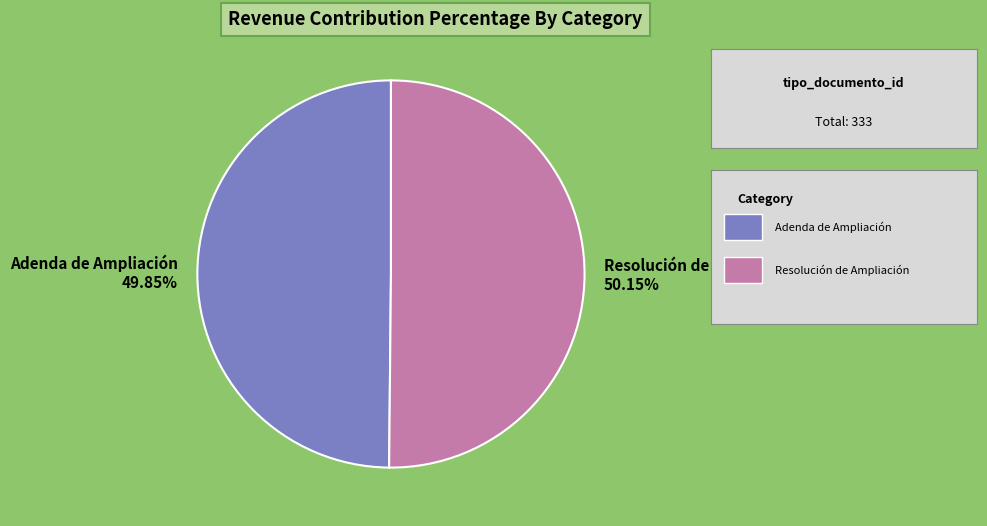

Is there any slice that represents more than half of the pie?

Yes